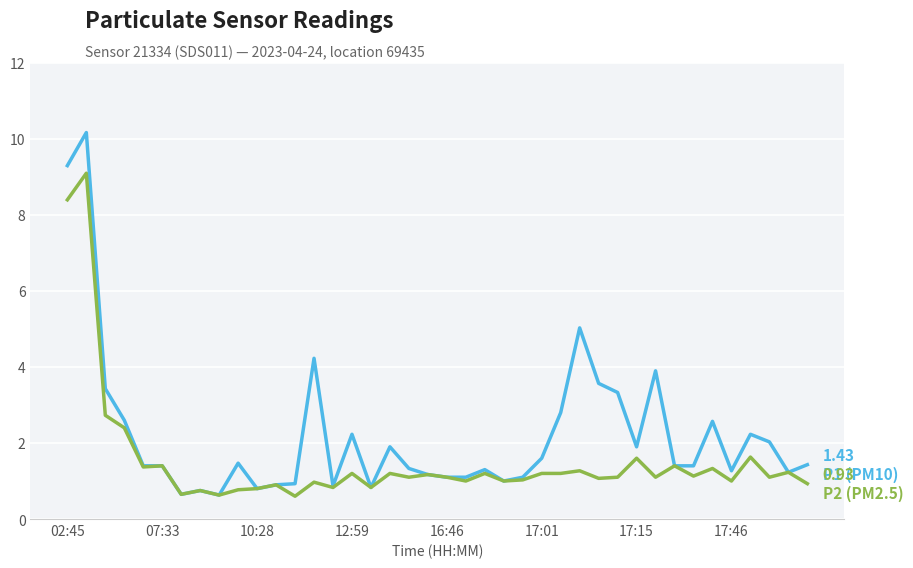

What is the greatest value displayed?

10.2